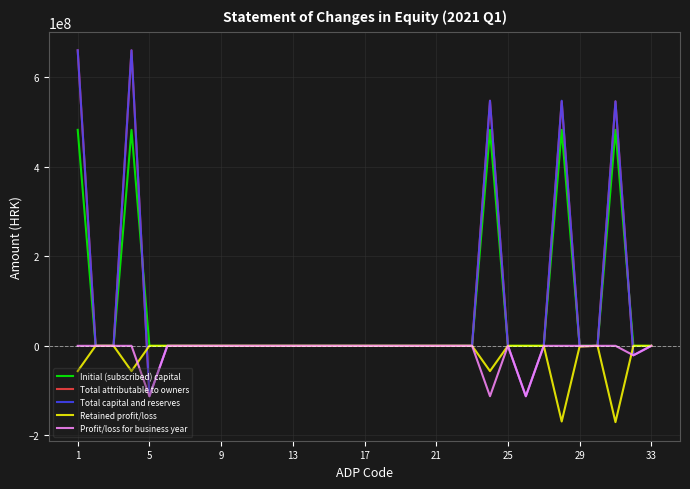

What is the smallest value displayed?

-170511765